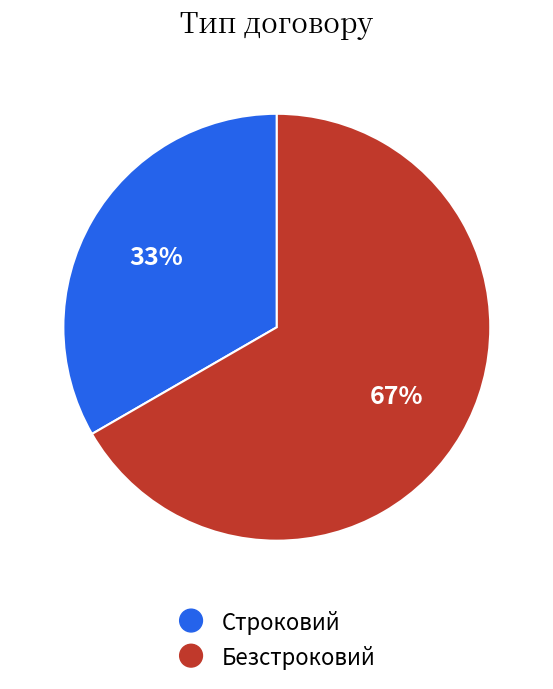

Which has a higher value, Строковий or Безстроковий?

Безстроковий